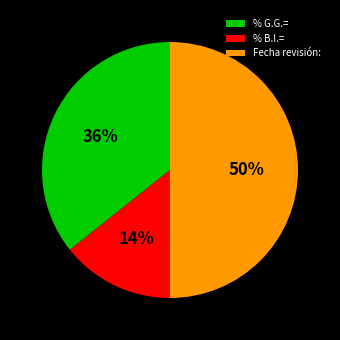

How many segments does this pie chart have?

3